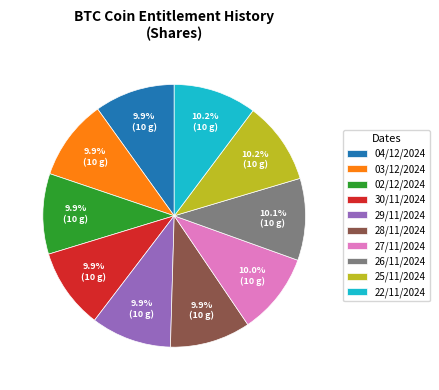

What is the ratio of the value at 28/11/2024 to the value at 25/11/2024?

1.0